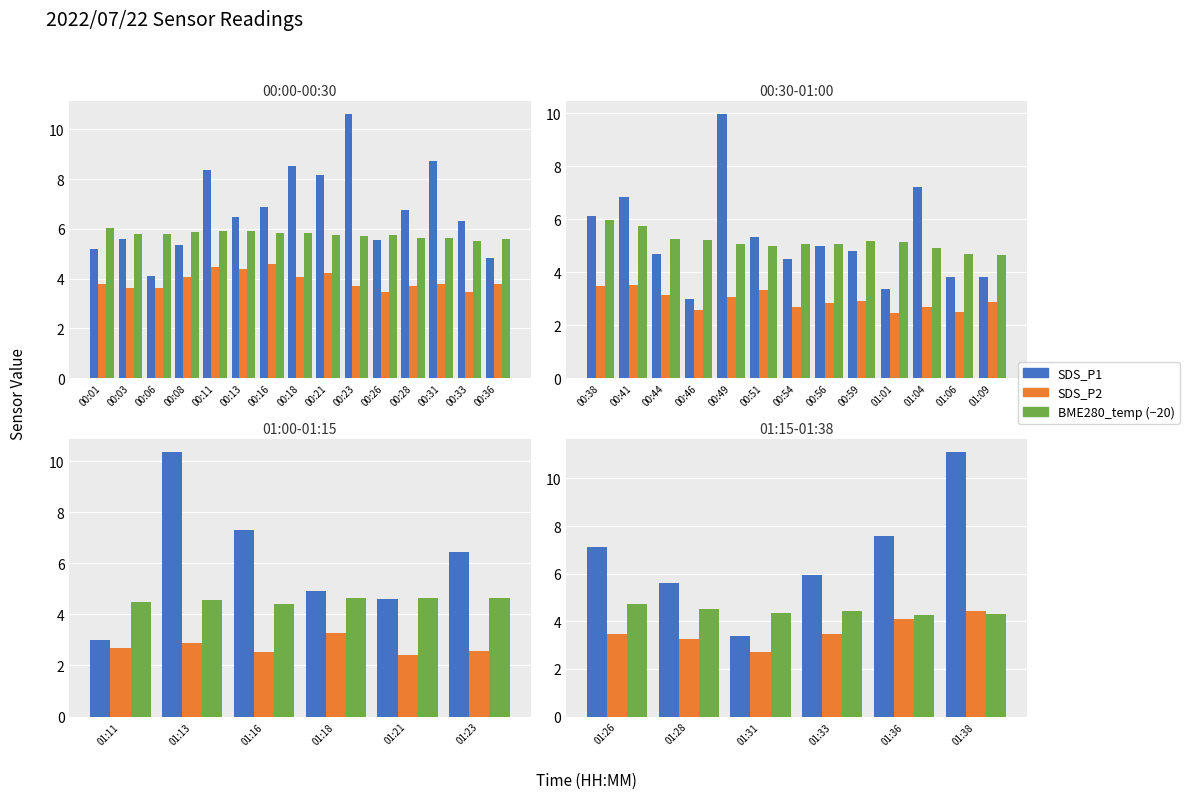

What is the maximum value shown in the chart?

11.1